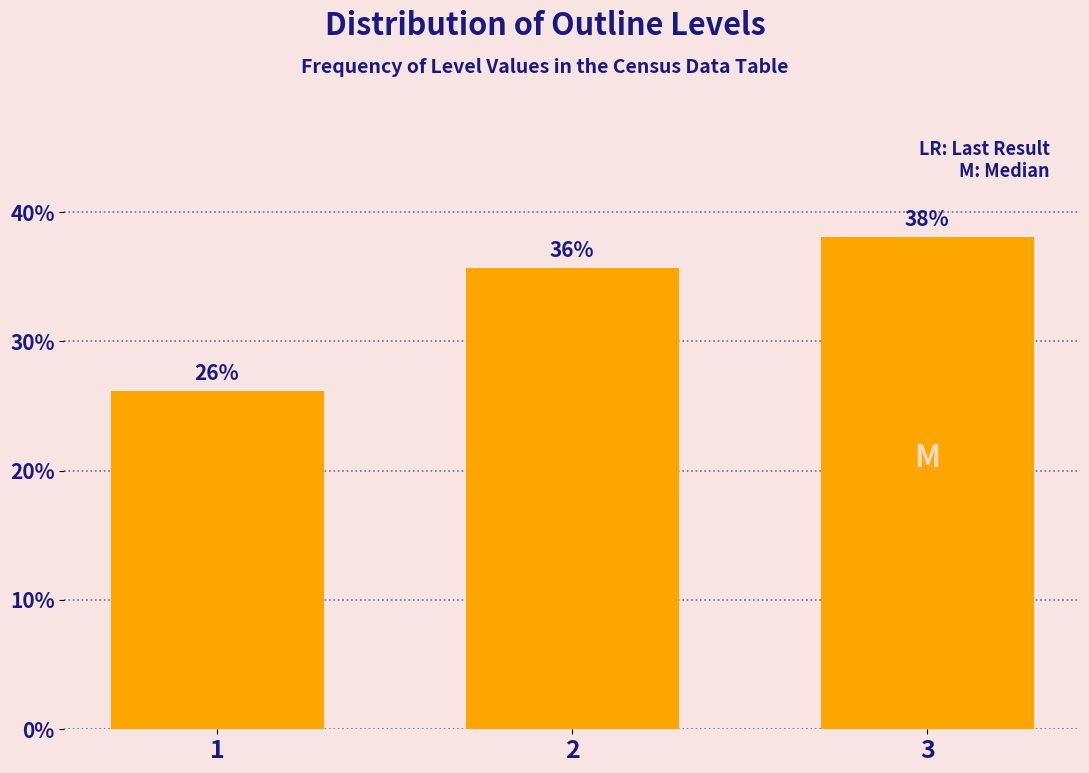

Does the chart contain any negative values?

No